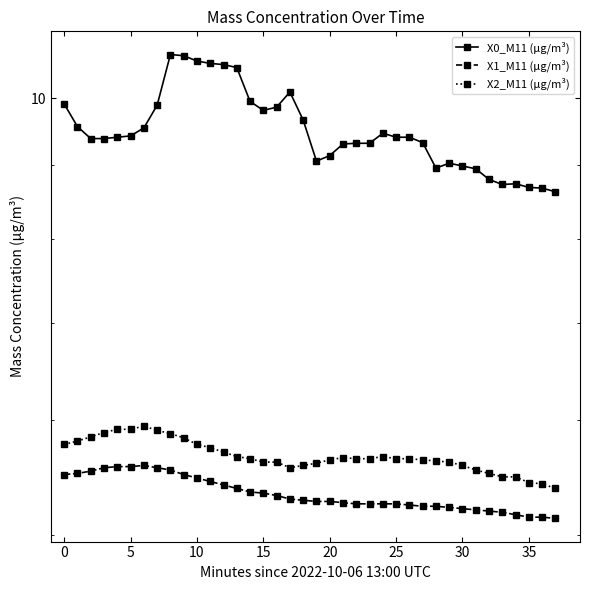

What is the label of the 37th point from the left?

36